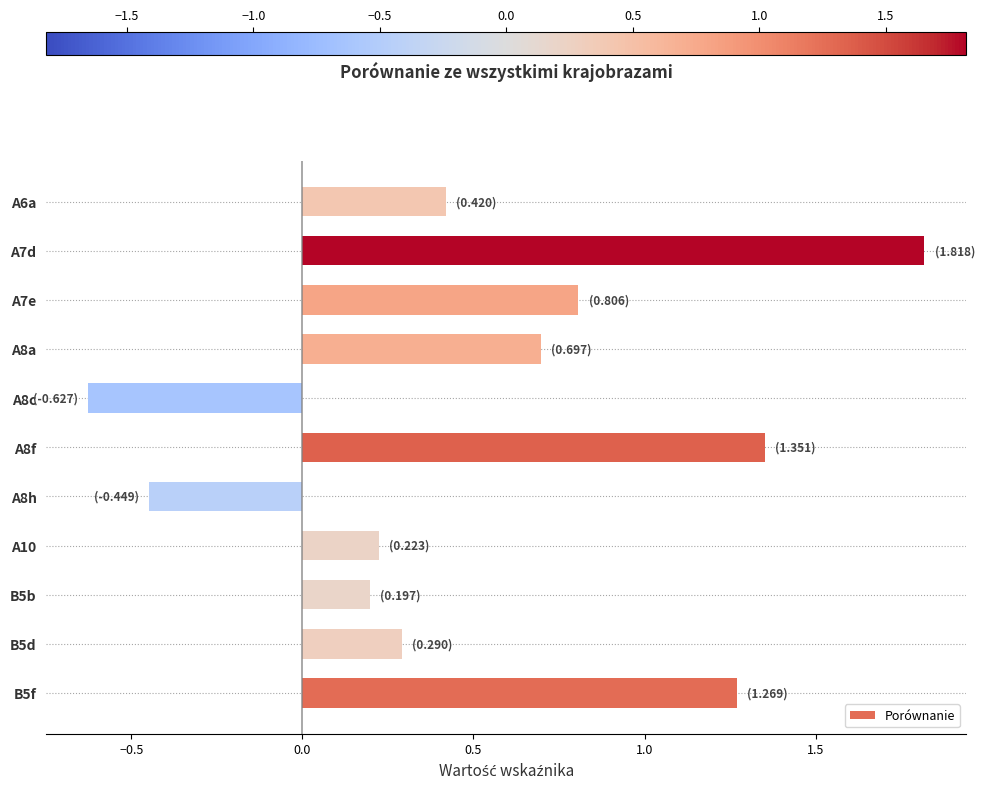

What value does the data have at A8a?

0.7